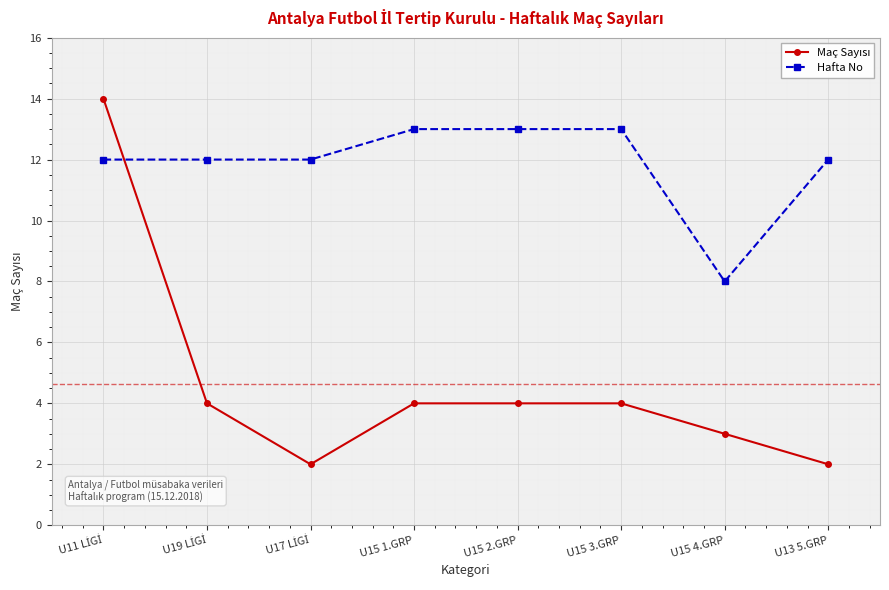

Is it true that Hafta No equals 12 at U13 5.GRP?

True